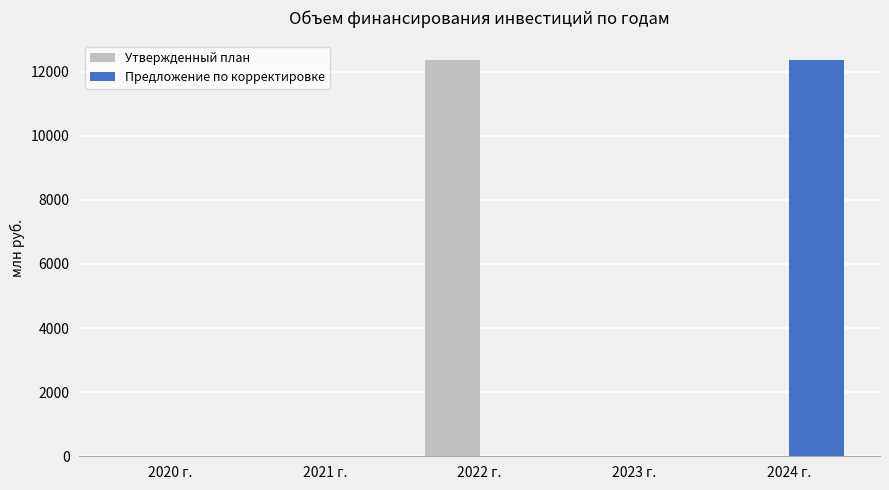

At which label does Предложение по корректировке reach its peak?

2024 г.